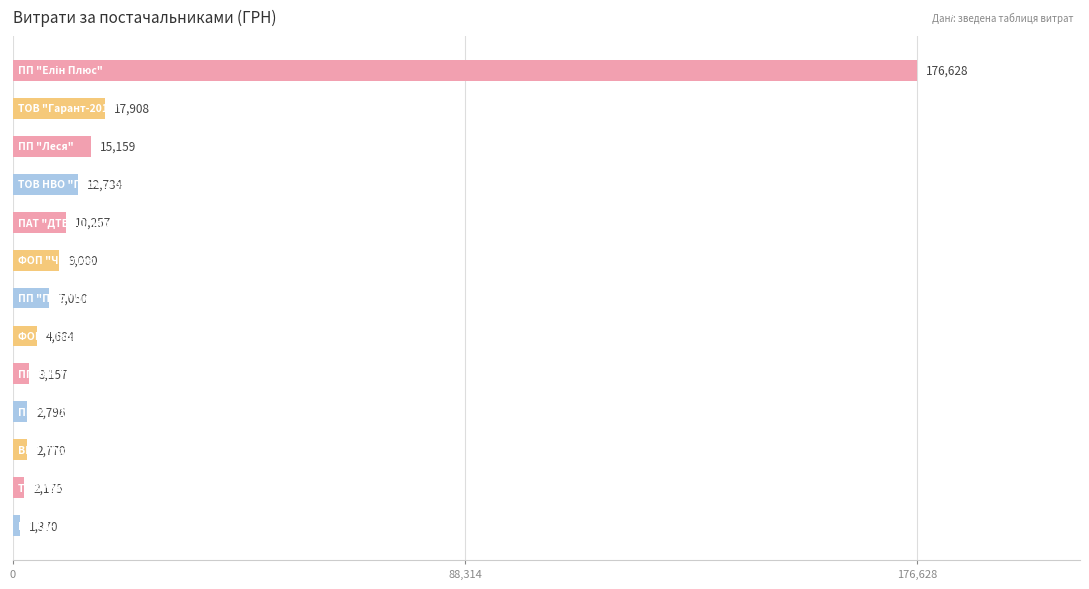

What is the difference between the maximum and second lowest values?

174453.0